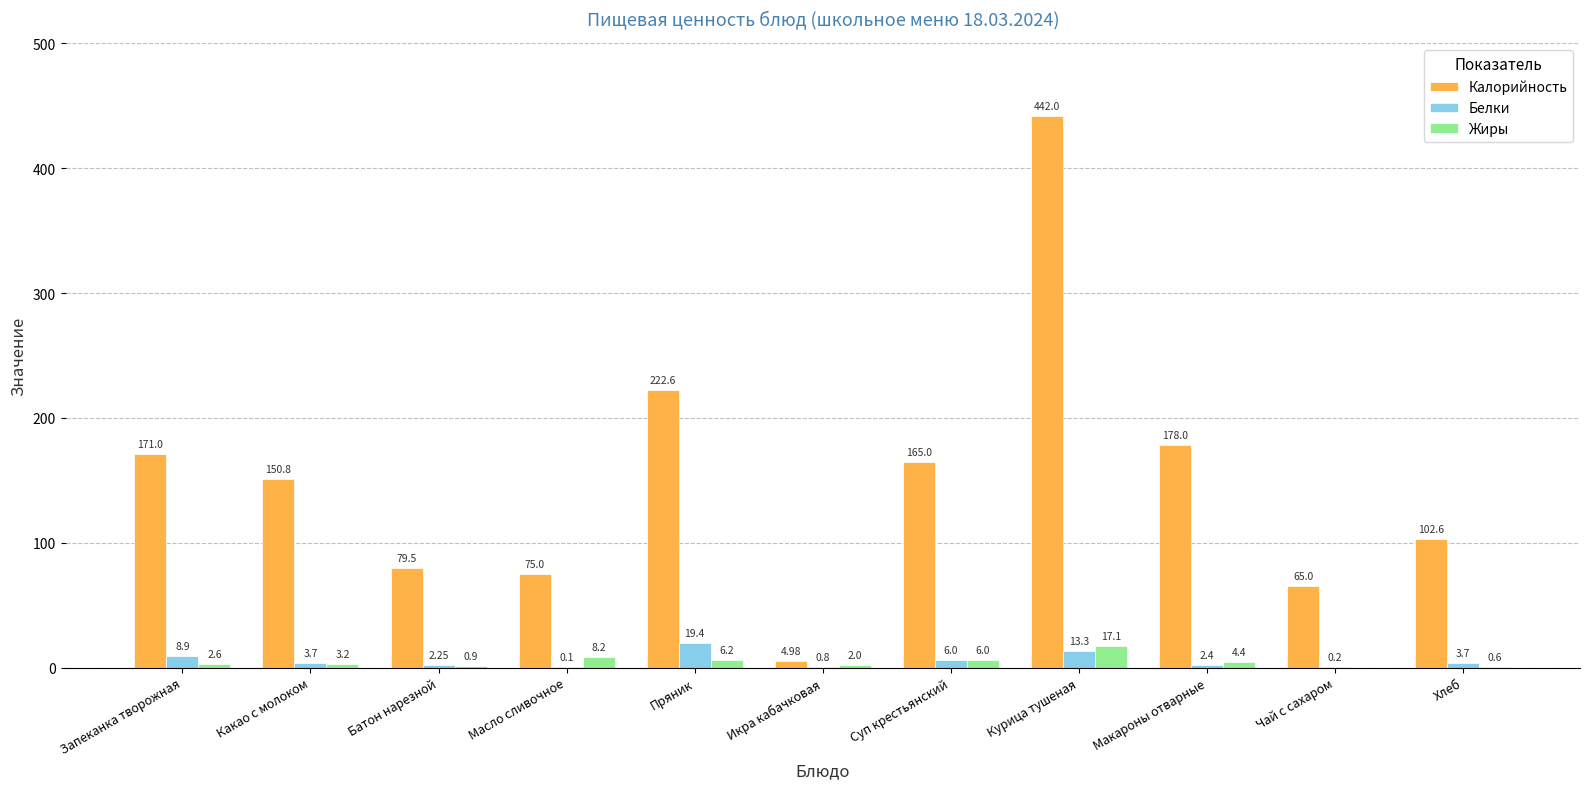

Is it true that Калорийность equals 223.3 at Какао с молоком?

False